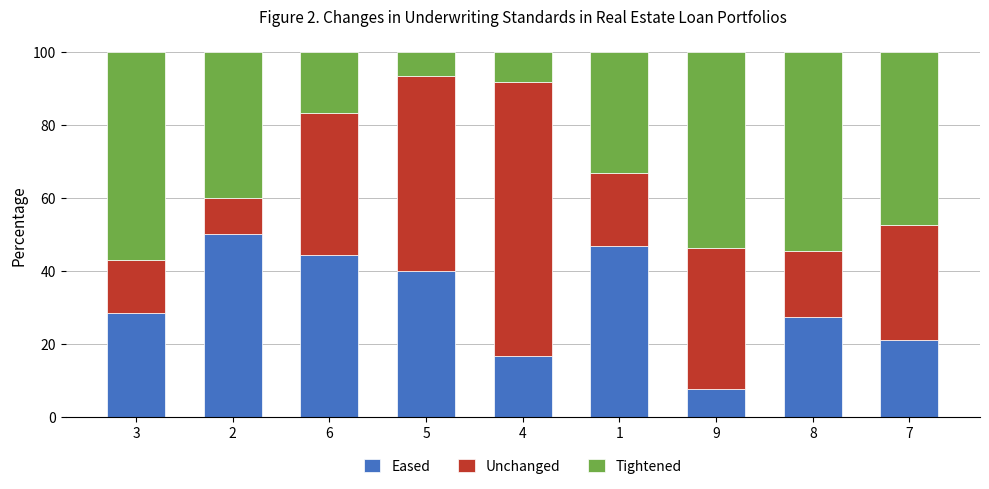

The value of Eased at 6 is 64.9. True or false?

False